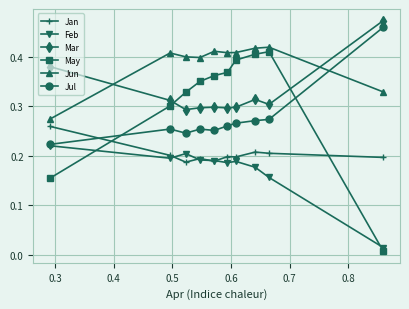

At how many categories does at least one series exceed 0?

10